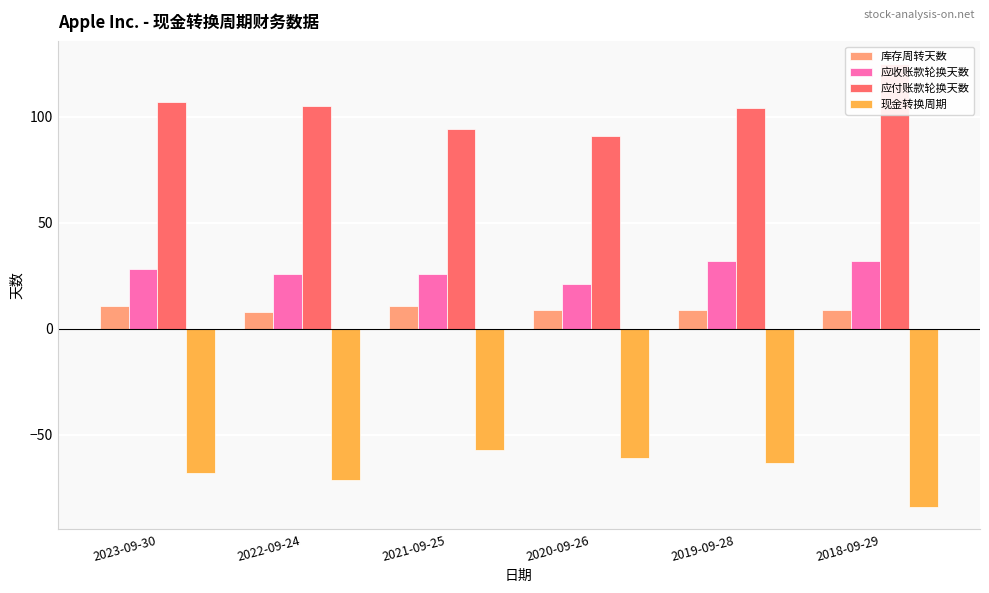

Rank the series by their maximum value, from highest to lowest.

应付账款轮换天数, 应收账款轮换天数, 库存周转天数, 现金转换周期